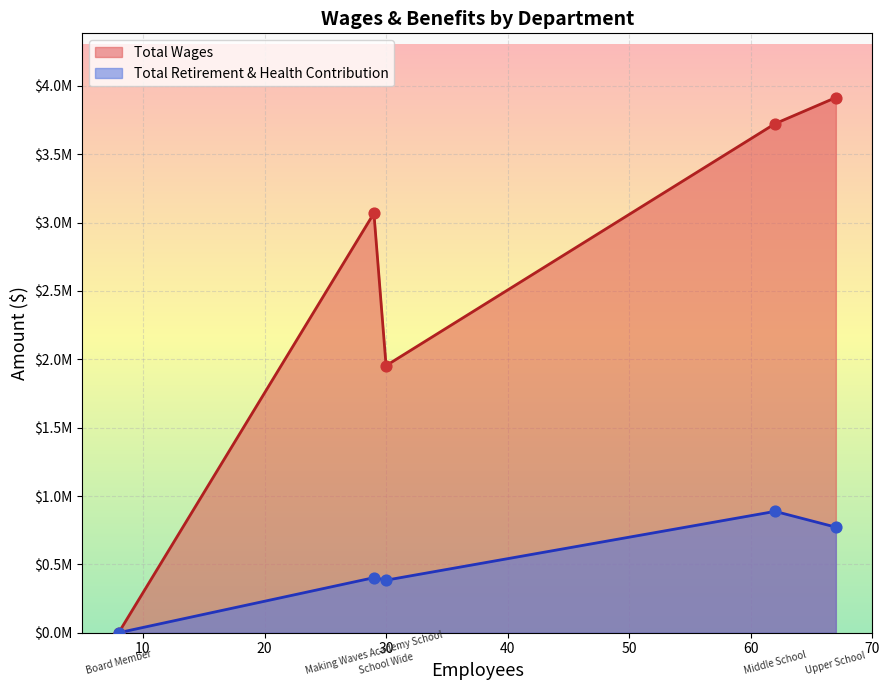

At how many categories does at least one series exceed 2819530?

3